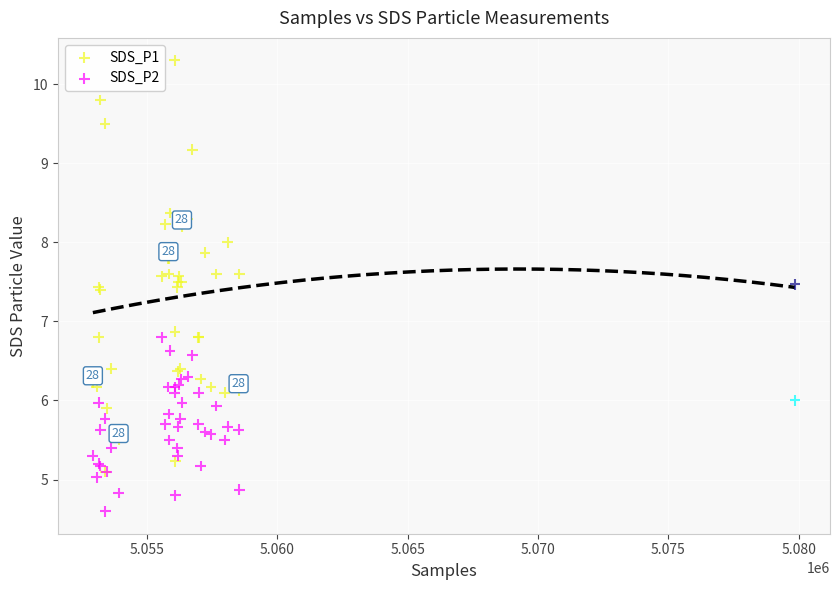

Which series has the largest Y range (max minus min)?

SDS_P1